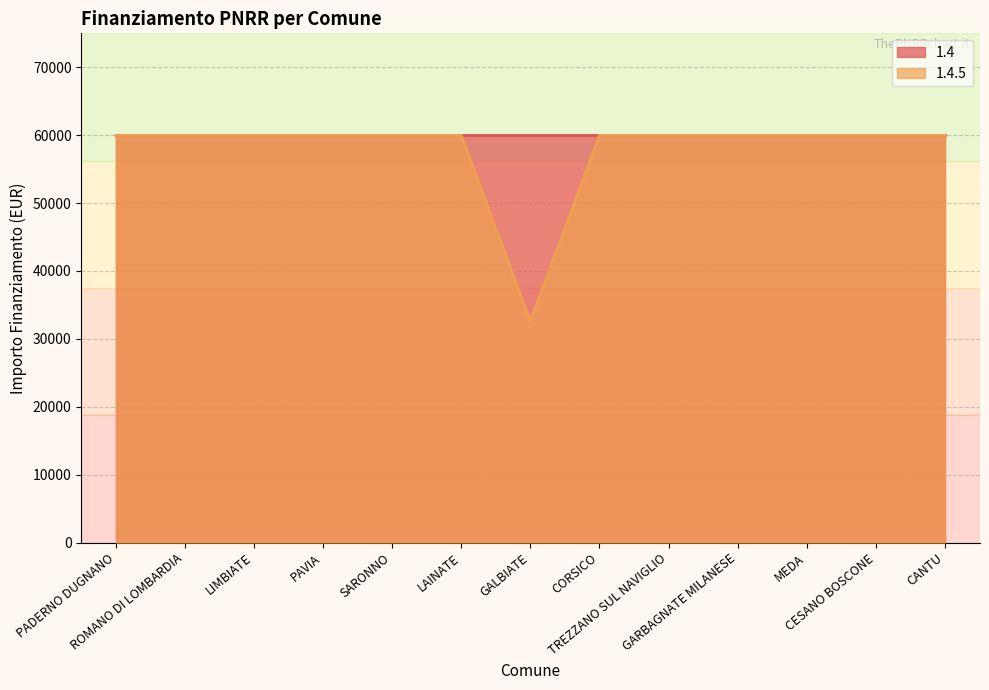

What is the value of the 13th point from the left?

59966